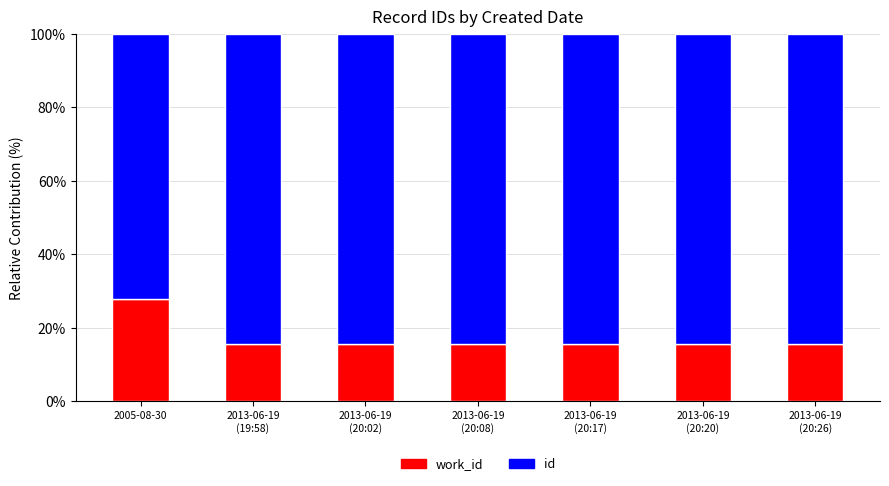

How many categories are shown in the chart?

7